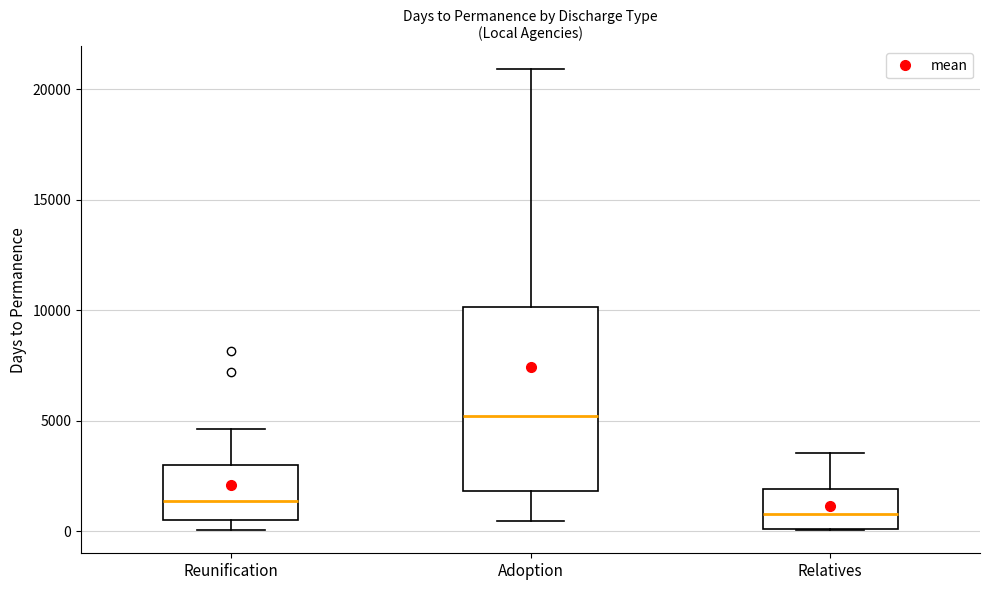

Which box has the highest median line?

Adoption